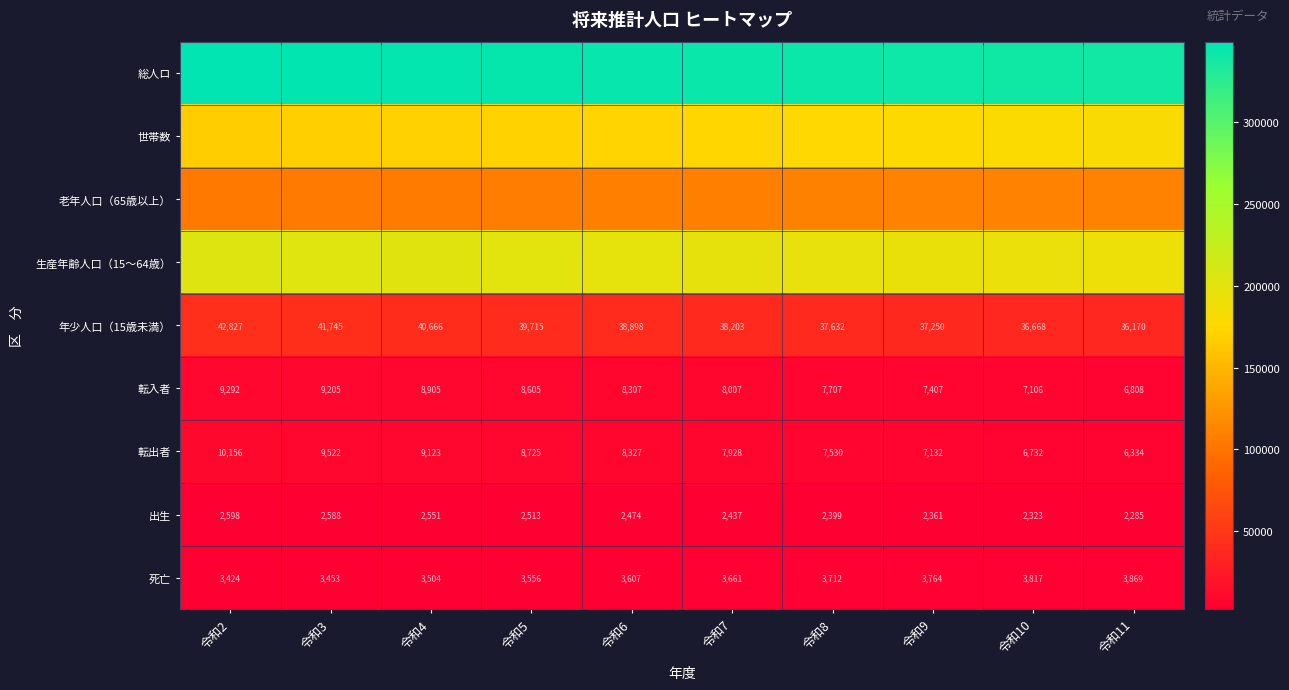

Is the value of 死亡 at 令和10 greater than the value of 年少人口（15歳未満） at 令和3?

No